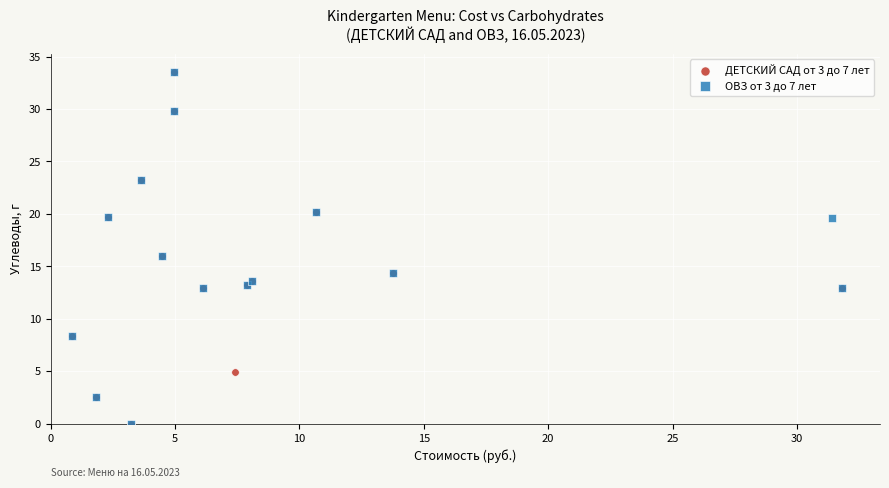

What are all the series names shown in the legend?

ДЕТСКИЙ САД от 3 до 7 лет, ОВЗ от 3 до 7 лет